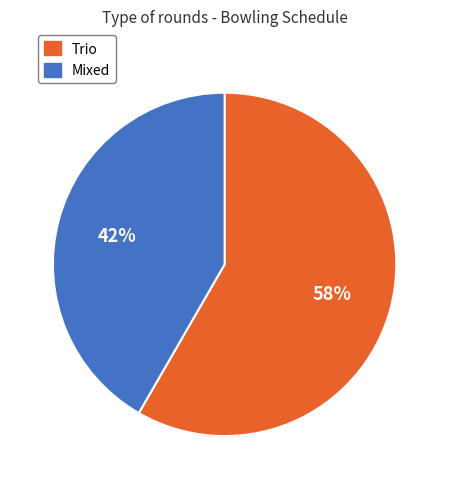

To the nearest percent, what is the average slice percentage?

50%